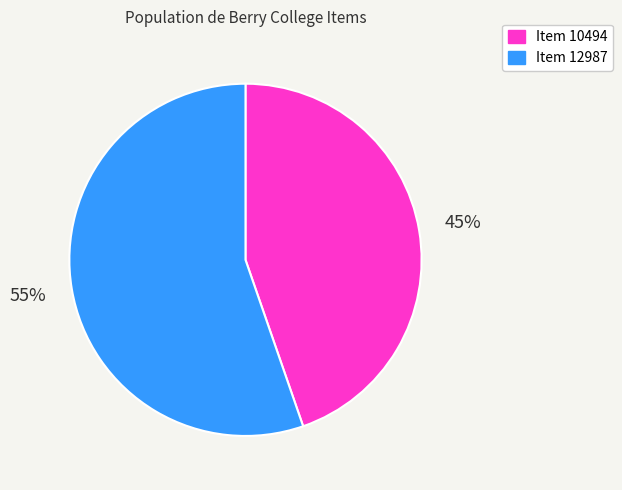

Between Item 12987 and Item 10494, which is larger?

Item 12987